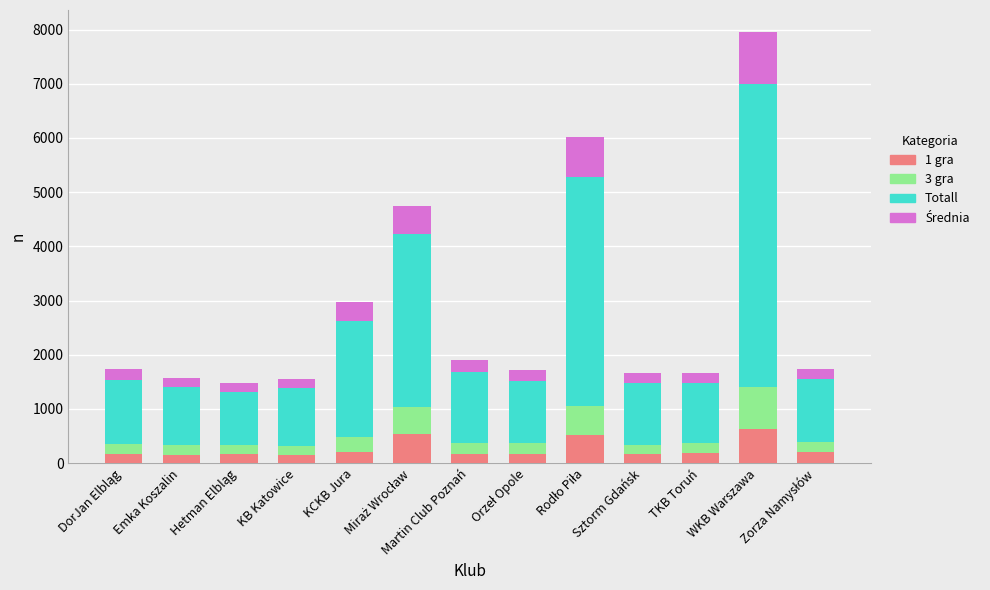

What is the sum of all 1 gra values?

3476